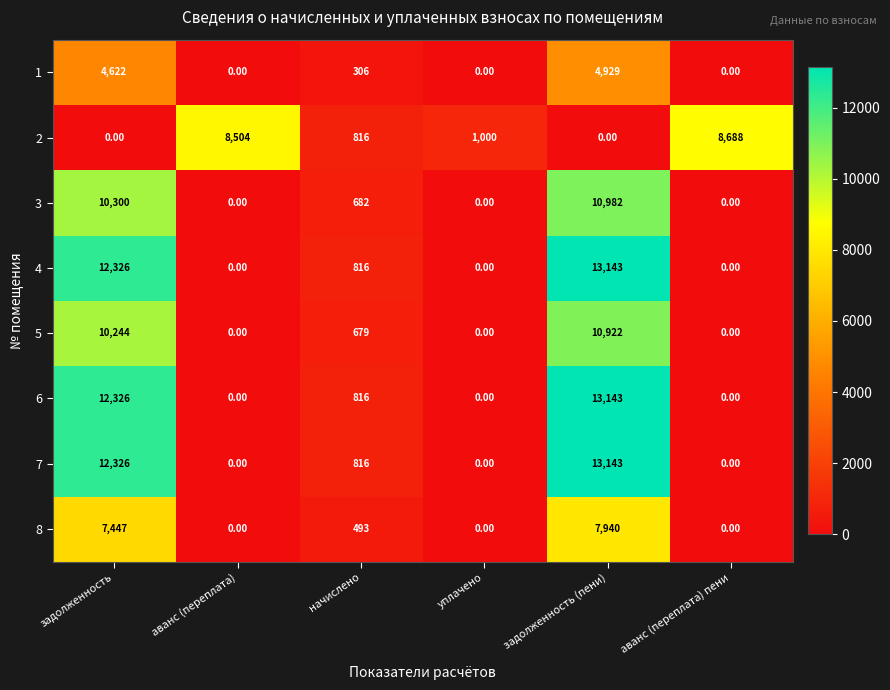

At which label does 4 reach its peak?

задолженность (пени)